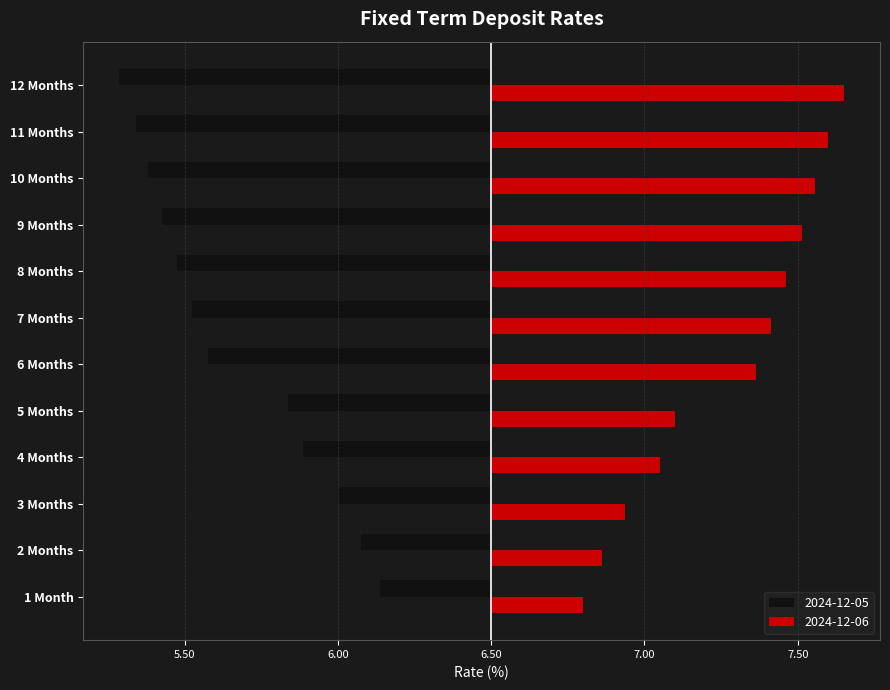

Between 2 Months and 12 Months, which series saw the biggest shift?

2024-12-05